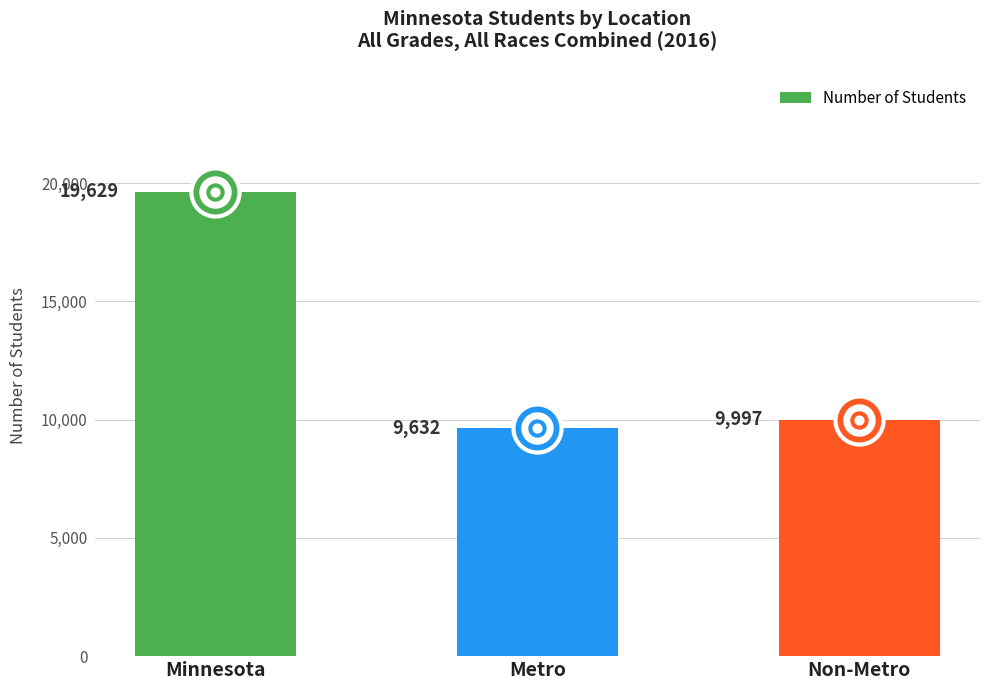

Between Minnesota and Metro, which is larger?

Minnesota